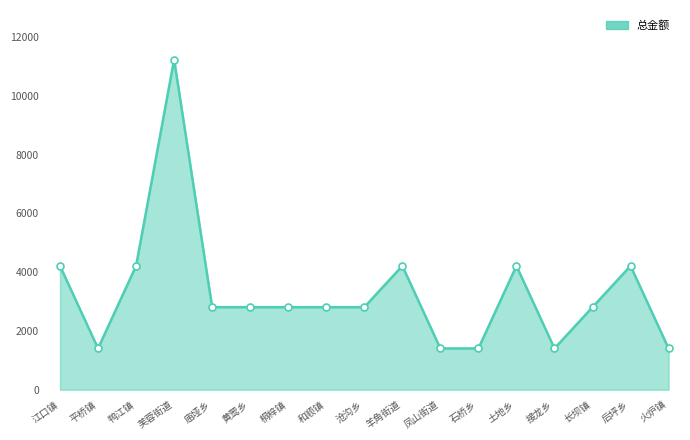

What is the sum of the values at 芙蓉街道 and 桐梓镇?

14050